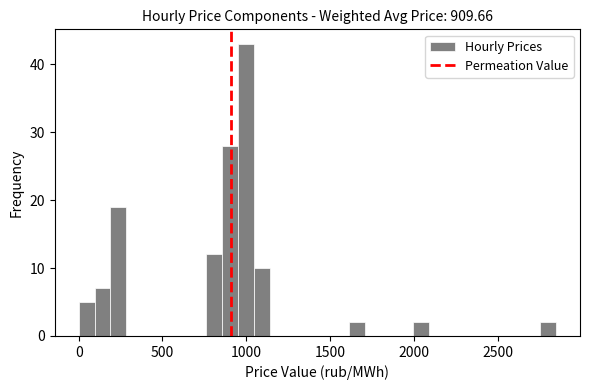

Around what value on the x-axis is the tallest bar? Give the approximate position of its centre, as read against the axis.

1000